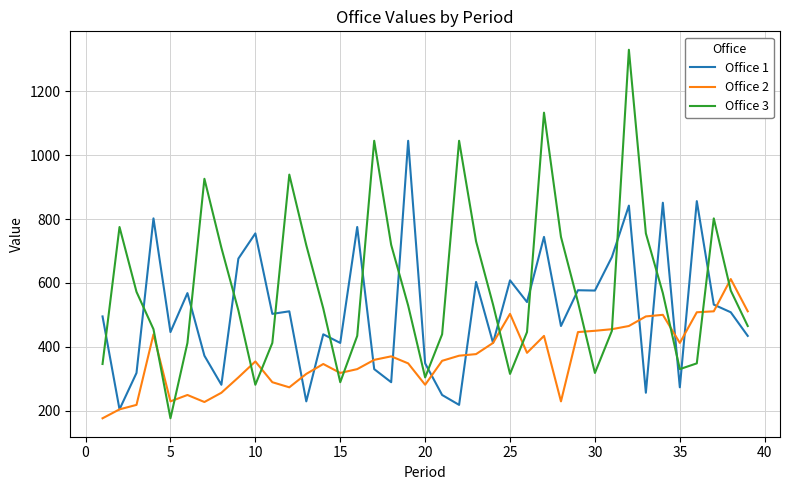

What is the maximum value for Office 2?

612